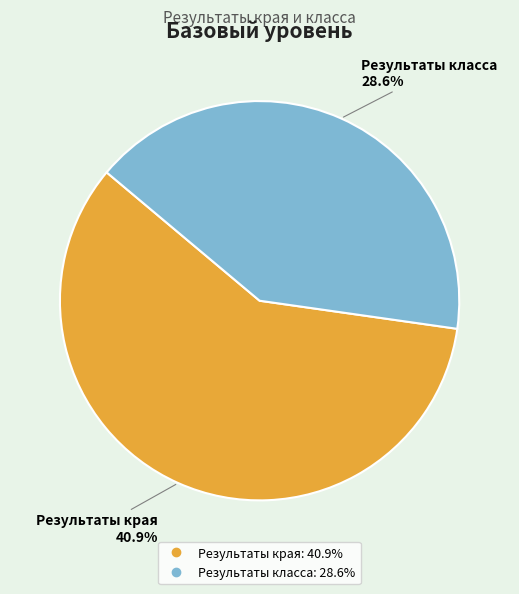

To the nearest percent, what percentage of the pie is Результаты края?

59%